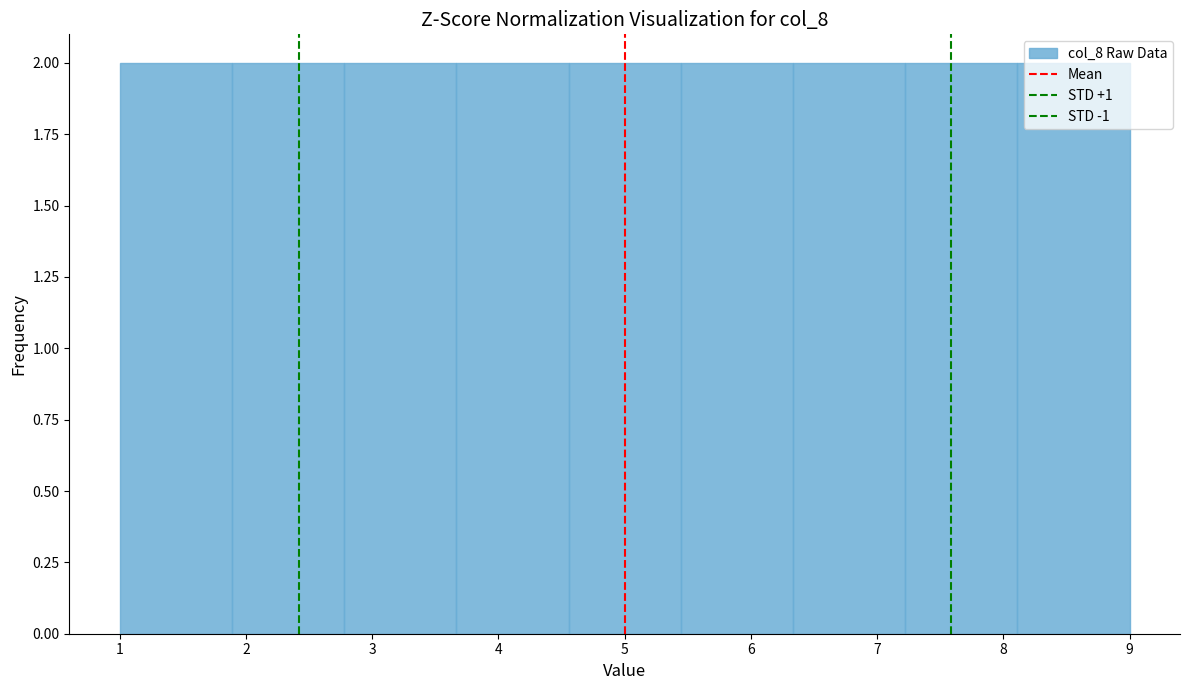

What is the height of the bar covering 6.3 to 7.2 on the x-axis? Neither the bar edges nor the heights are printed on the chart, so give them approximately, as read against the axes.

2